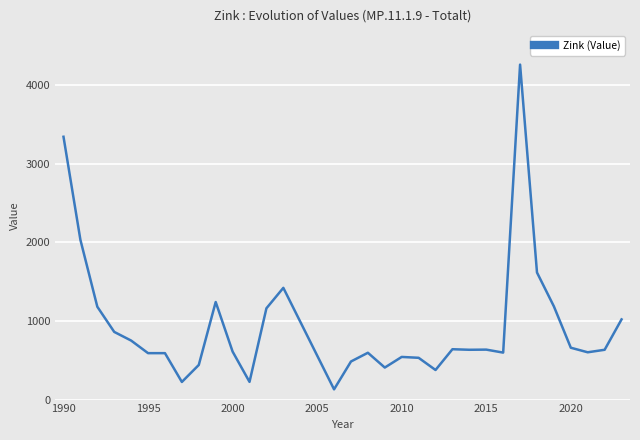

What is the greatest value displayed?

4257